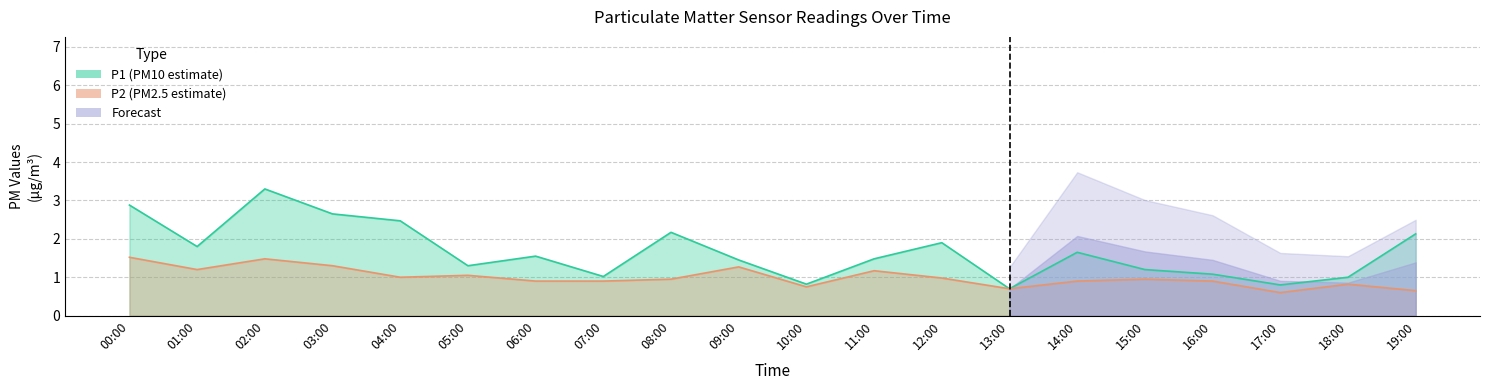

Between 07:00 and 17:00, which series saw the biggest shift?

P2